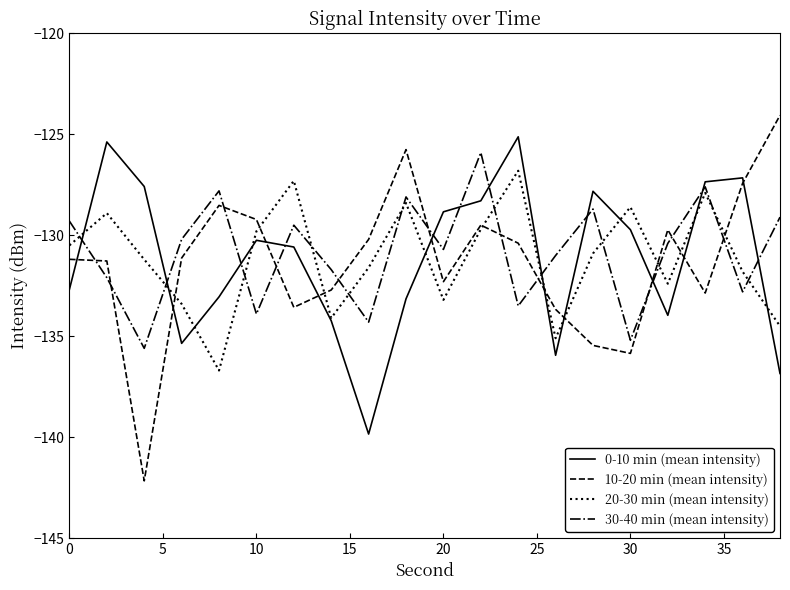

Which series has the largest range (max minus min)?

10-20 min (mean intensity)